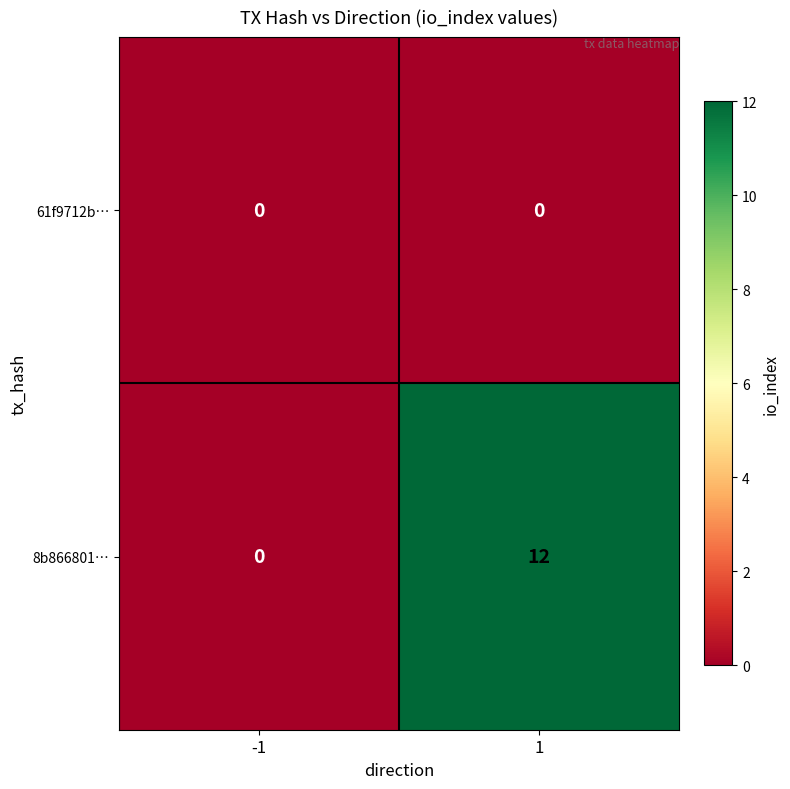

What is the sum of all 8b866801… values?

12